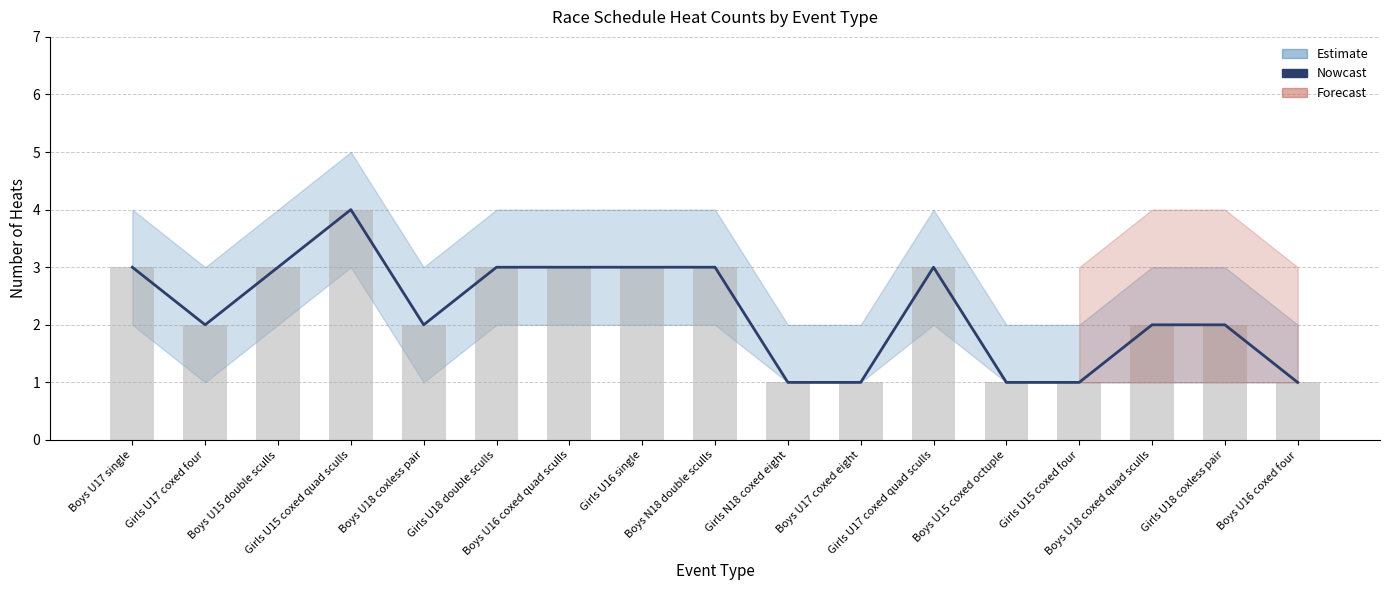

Is it true that the value at Boys U18 coxless pair is 2?

True